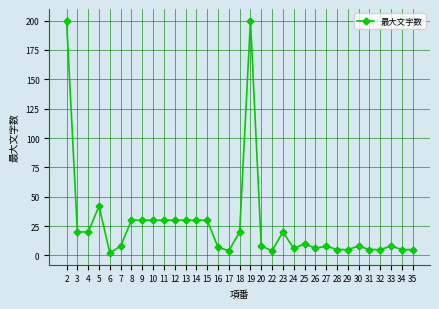

Between 6 and 5, which is larger?

5